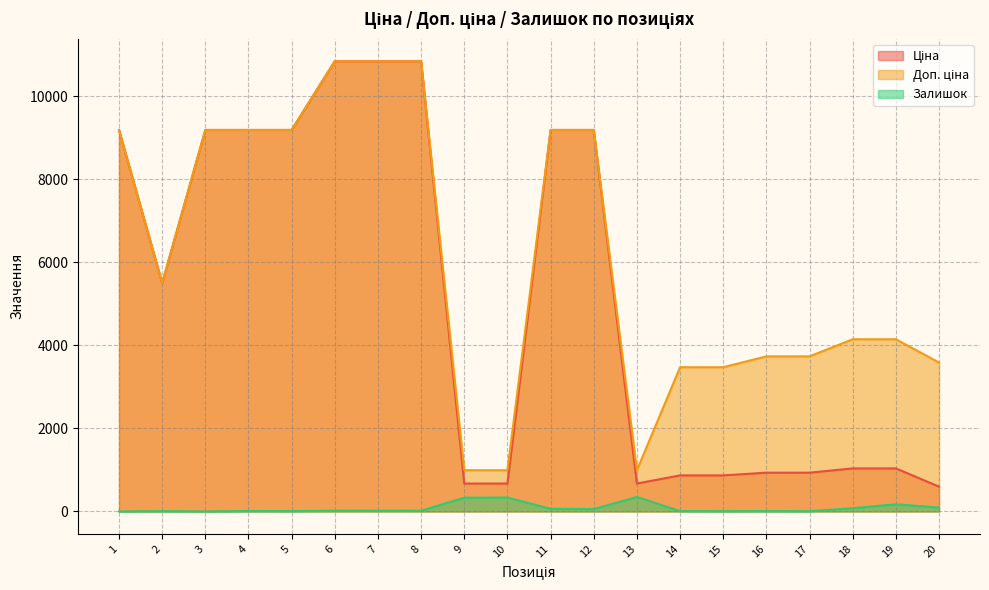

Reading left to right, list all the values displayed in this chart.

Ціна: 1=9185.1	2=5497.3	3=9185.1	4=9185.1	5=9185.1	6=10840.1	7=10840.1	8=10840.1	9=672.1	10=672.1	11=9185.1	12=9185.1	13=672.1	14=868.0	15=868.0	16=933.5	17=933.5	18=1036.5	19=1036.5	20=597.8
Доп. ціна: 1=9185.1	2=5497.3	3=9185.1	4=9185.1	5=9185.1	6=10840.1	7=10840.1	8=10840.1	9=992.7	10=992.7	11=9185.1	12=9185.1	13=992.7	14=3472.1	15=3472.1	16=3734.2	17=3734.2	18=4145.9	19=4145.9	20=3586.7
Залишок: 1=0.0	2=7.0	3=0.0	4=11.0	5=9.0	6=17.0	7=17.0	8=17.0	9=331.0	10=334.0	11=63.0	12=57.0	13=348.0	14=9.0	15=7.0	16=9.0	17=6.0	18=78.0	19=172.0	20=94.0